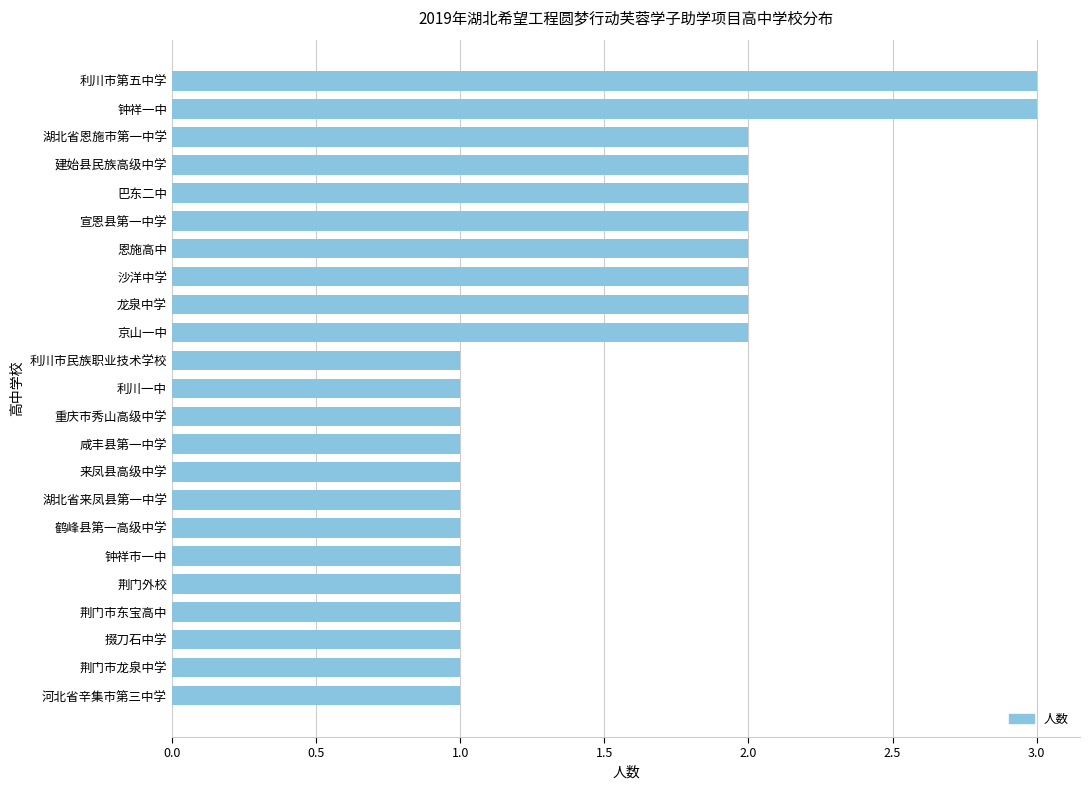

What is the label of the 22nd bar from the top?

荆门市龙泉中学